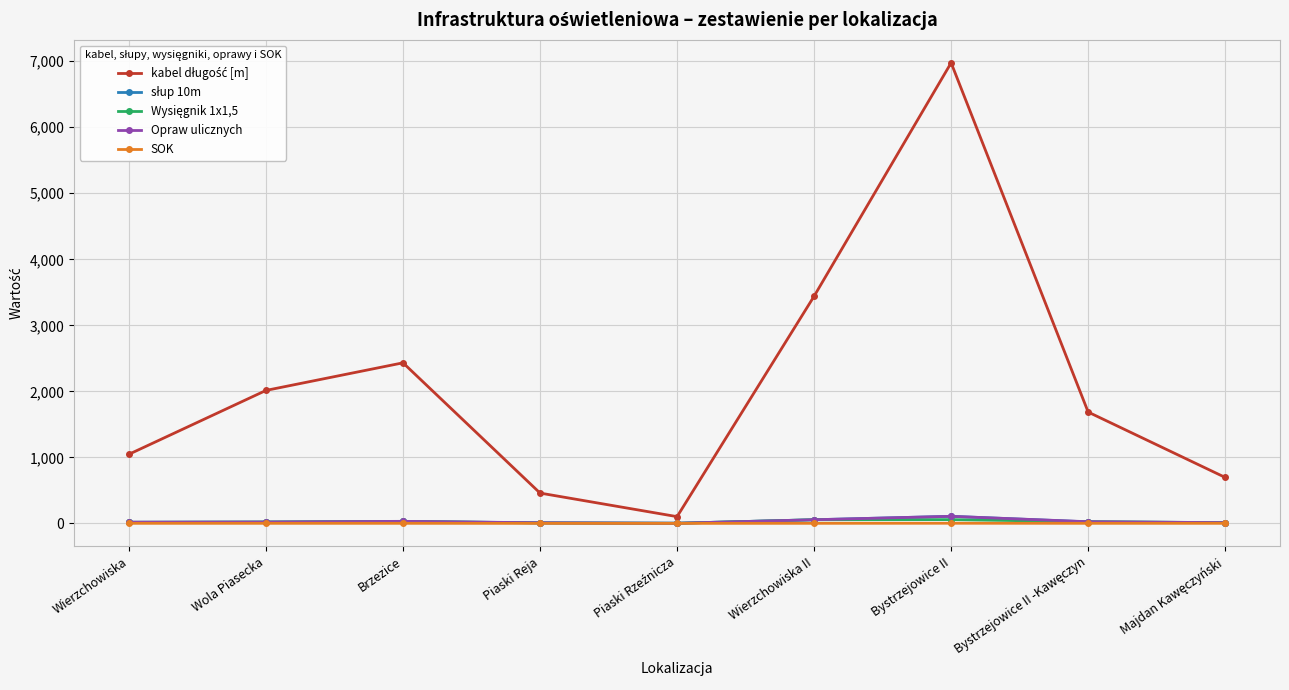

What is the label of the 6th point from the left?

Wierzchowiska II